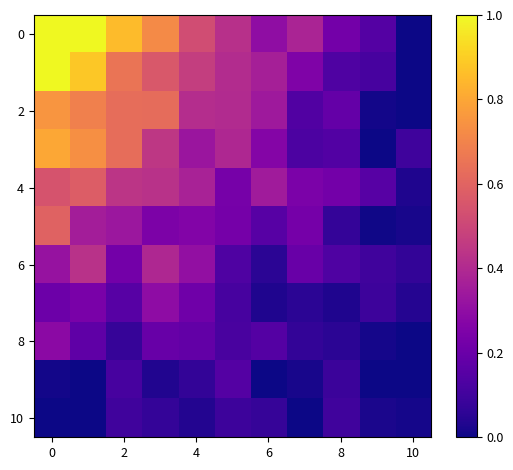

At how many categories does at least one series exceed 0?

11